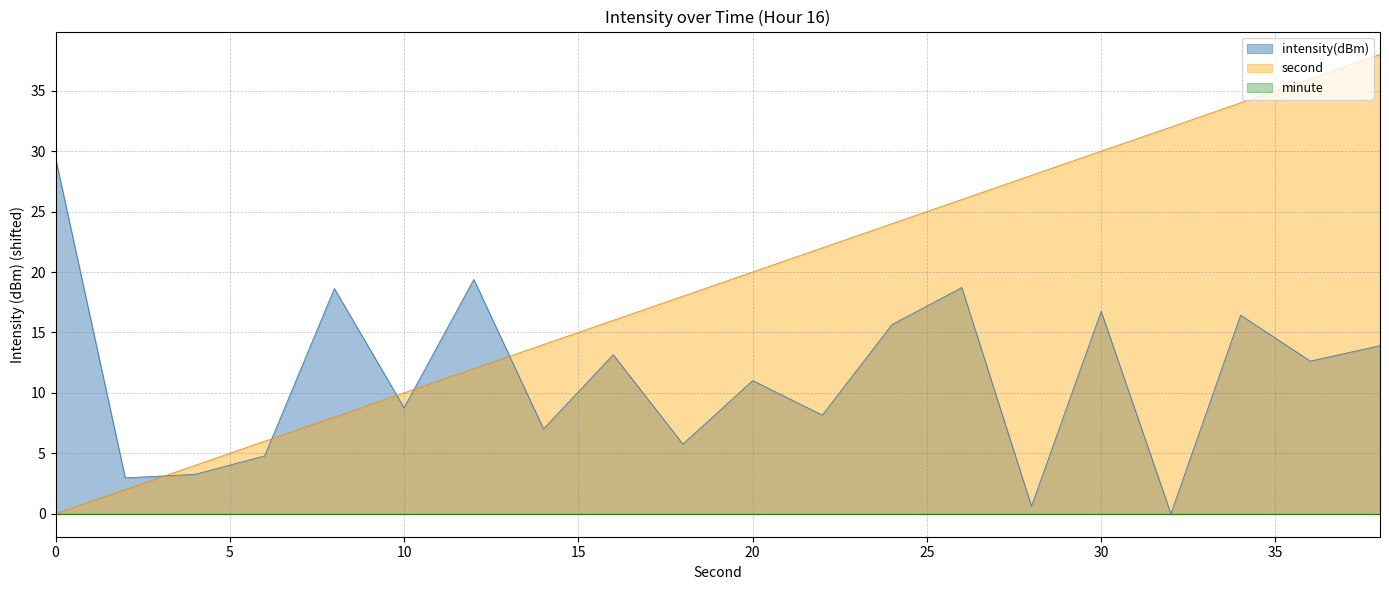

Which series ends up on top after the final intersection of second and intensity(dBm)?

second